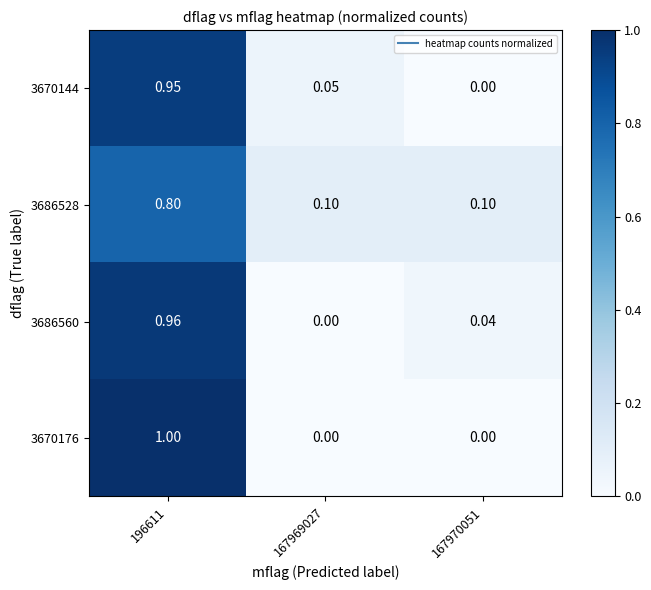

Which series has the largest total across all categories?

3670144